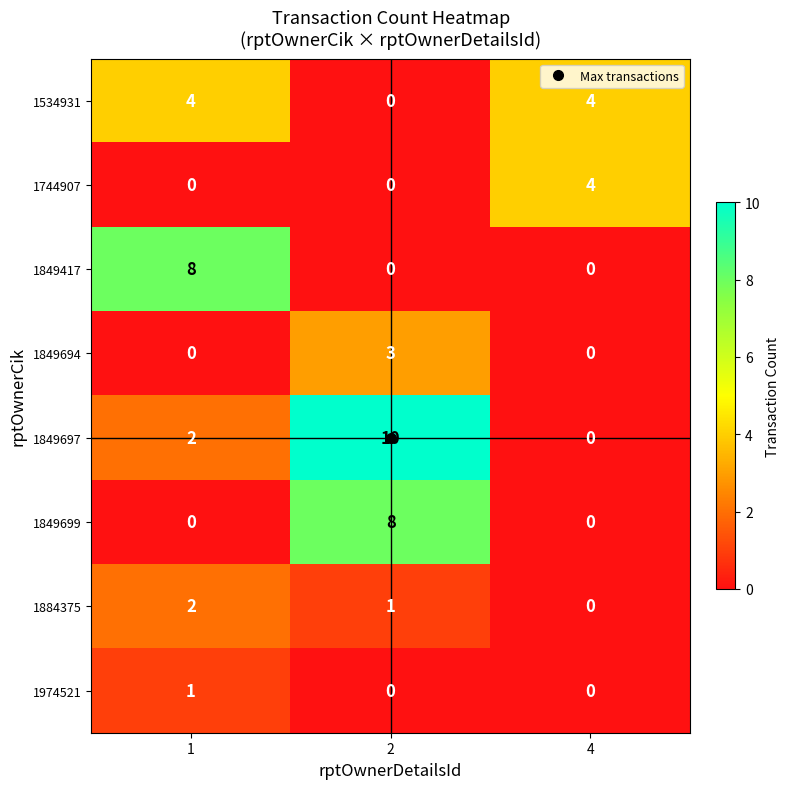

Which series has the widest spread of values?

1849697